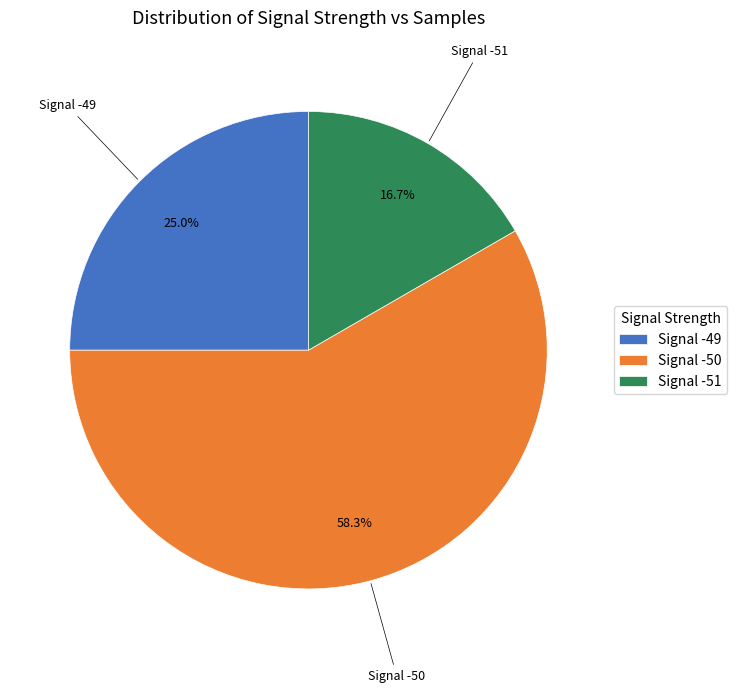

Which slice is the largest?

Signal -50